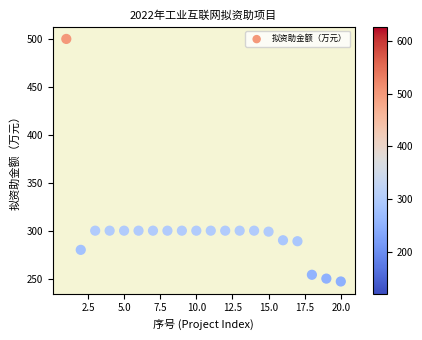

What is the range of X values (max minus min)?

19